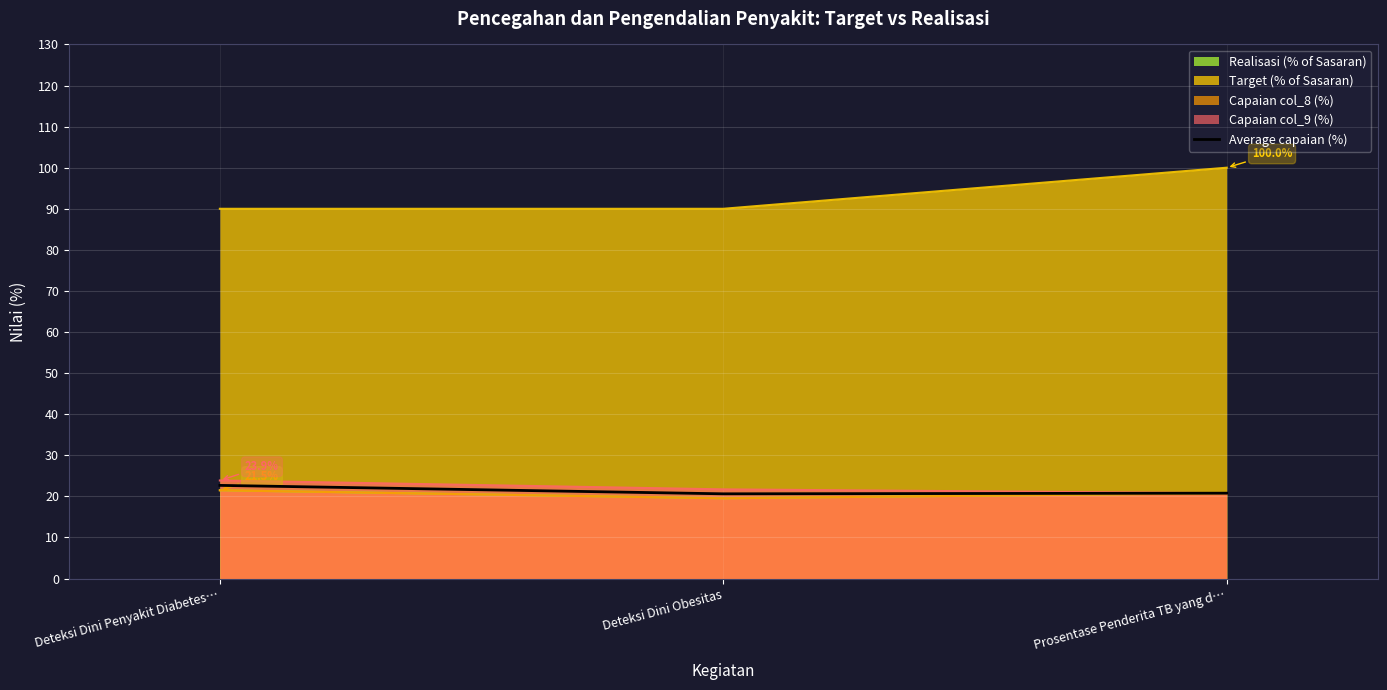

True or false: the data shows 12.0 at Deteksi Dini Penyakit Diabetes….

False